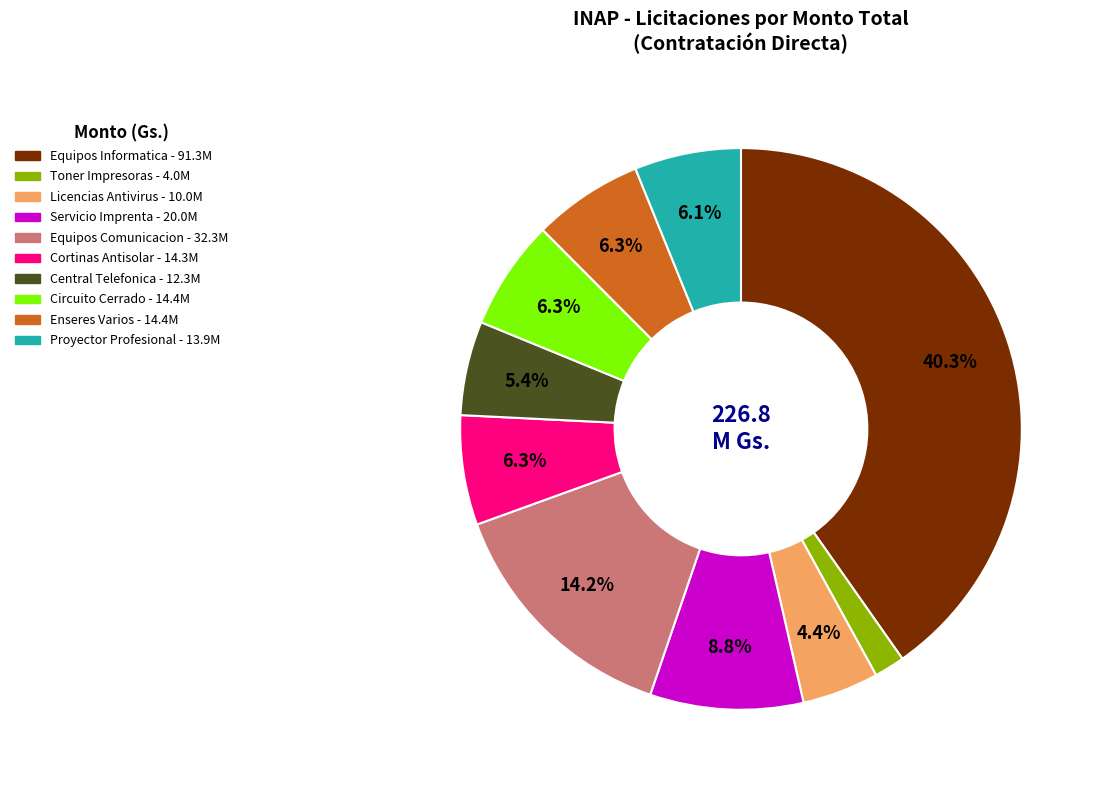

Count the number of slices in the pie.

10